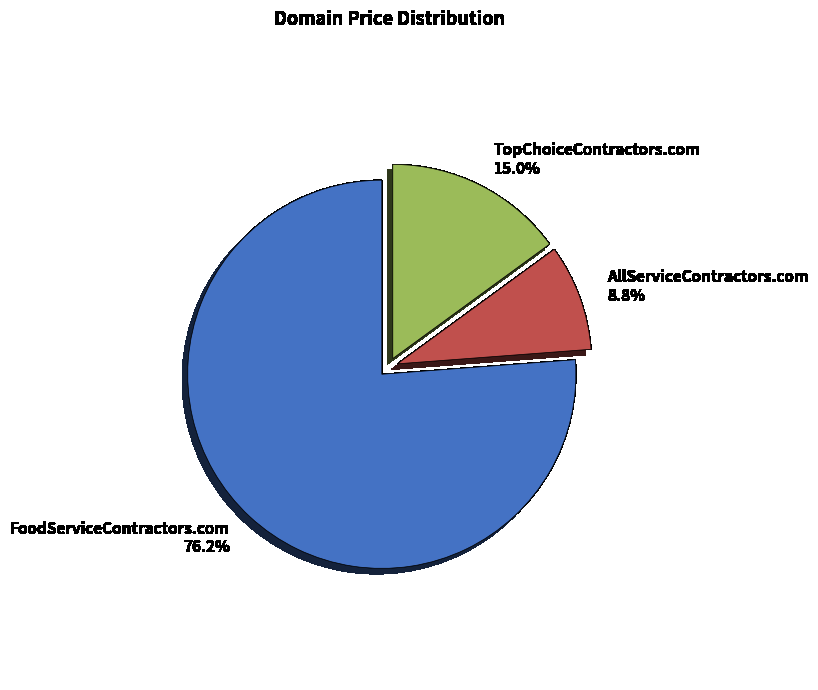

Between TopChoiceContractors.com and AllServiceContractors.com, which is larger?

TopChoiceContractors.com